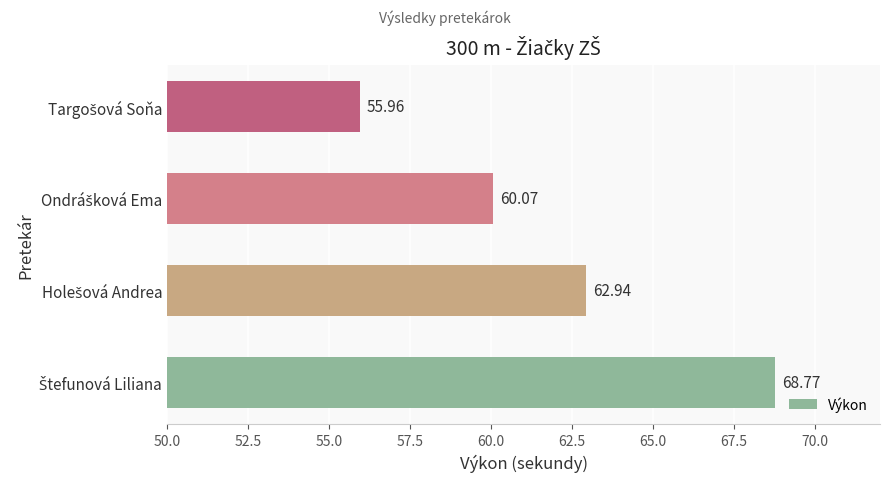

What is the sum of all values?

247.7